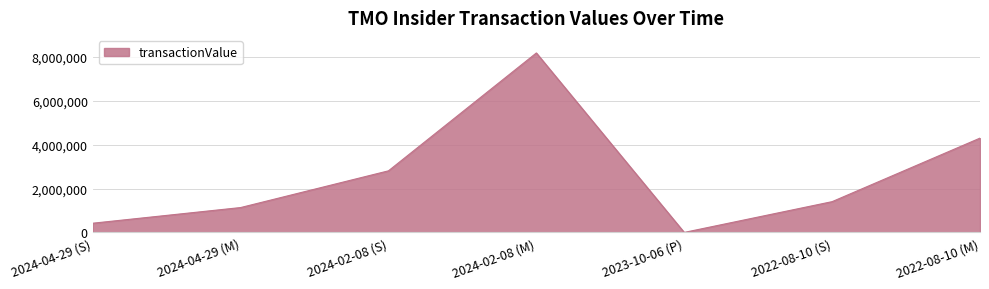

What is the sum of all values?

18264653